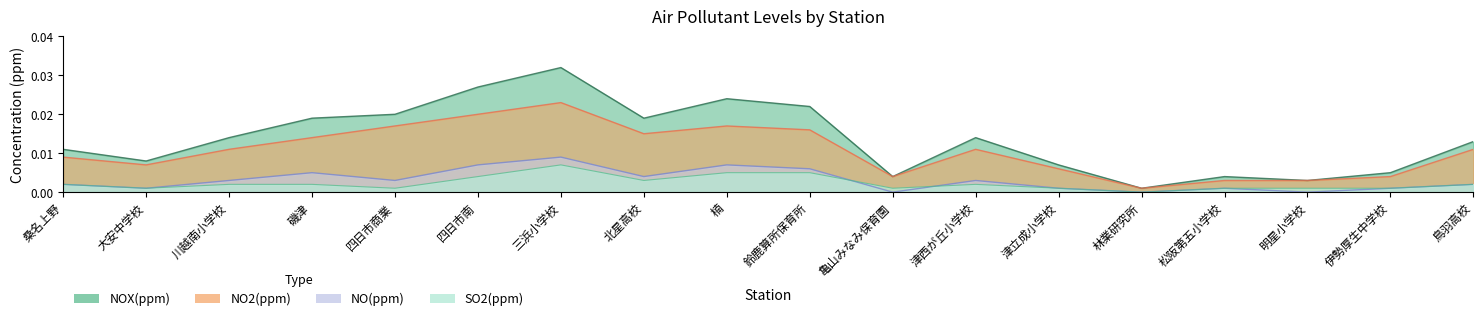

Where is the first local maximum for SO2(ppm)?

三浜小学校